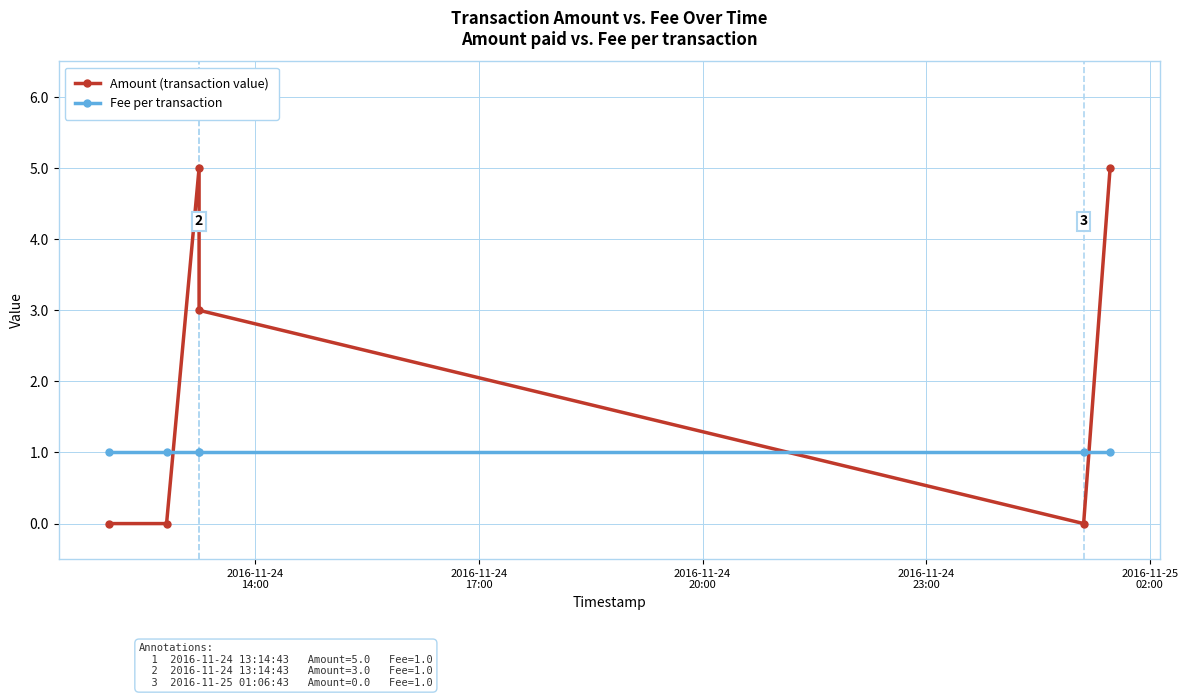

How many lines are shown in the chart?

2